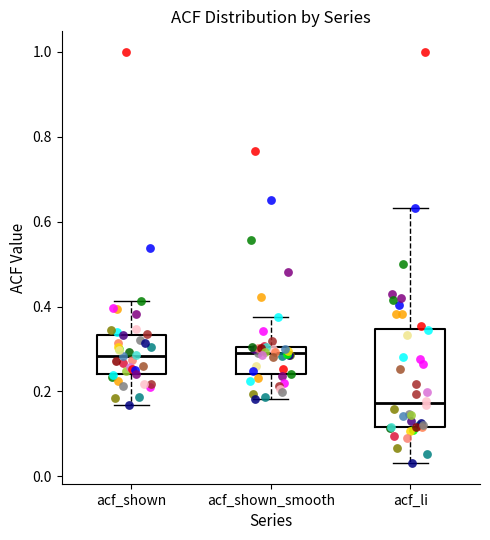

Reading left to right, read every box against the y-axis: the position of its median line, the range the box covers, and the ends of its whiskers. The values are not printed on the chart, so give them approximately, as read against the axis.

acf_shown: median 0.28, box 0.24 to 0.34, whiskers 0.16 to 0.42
acf_shown_smooth: median 0.30 (just below the box's upper edge), box 0.24 to 0.30, whiskers 0.18 to 0.38
acf_li: median 0.18, box 0.12 to 0.34, whiskers 0.04 to 0.64